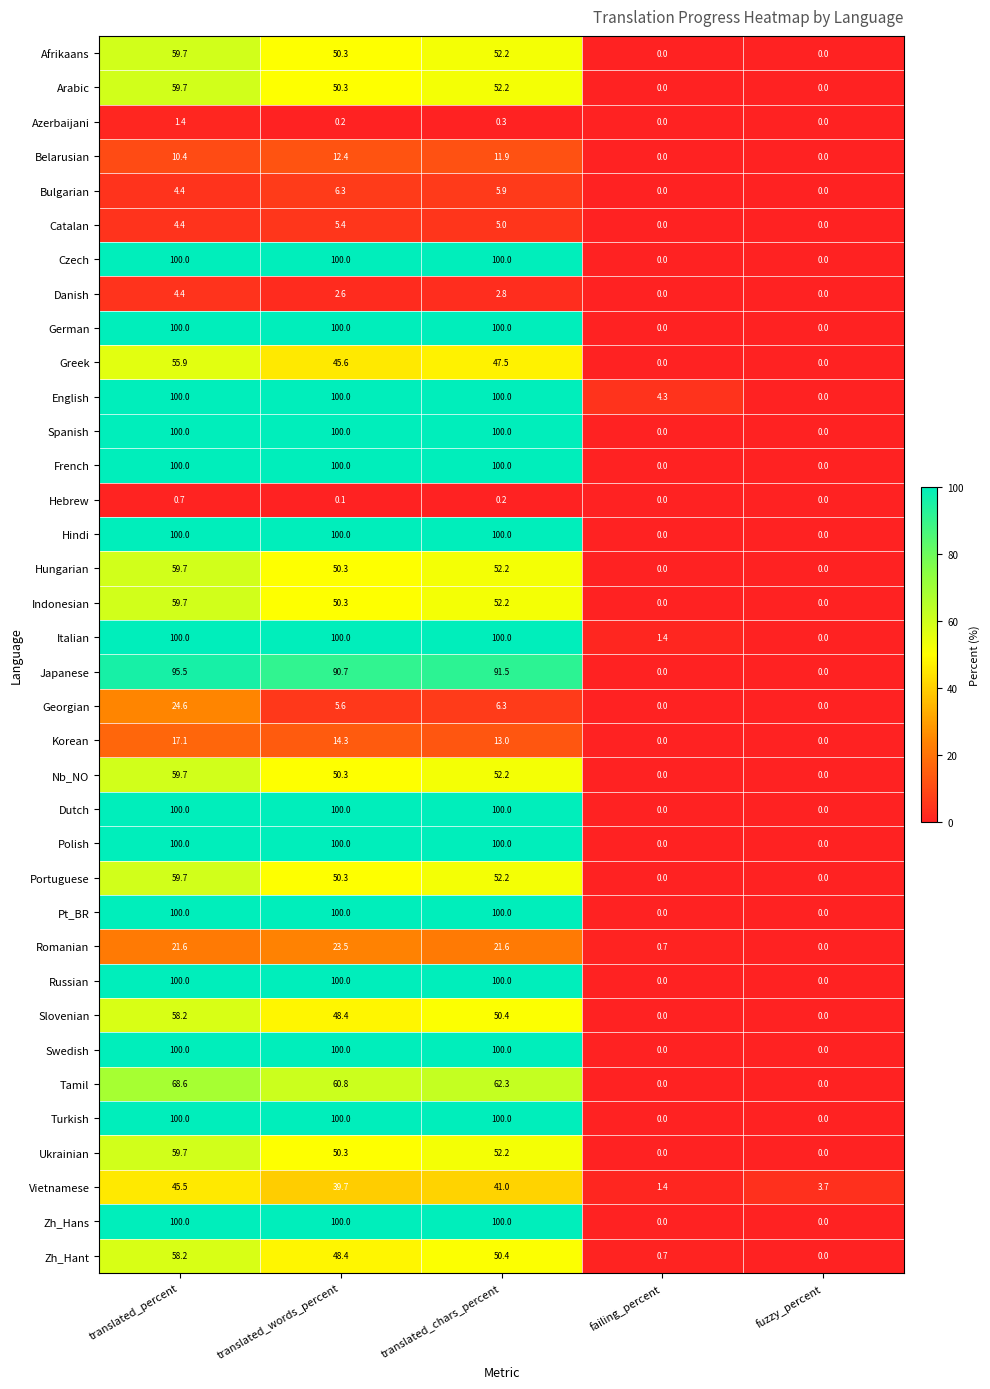

What is the maximum value for Dutch?

100.0